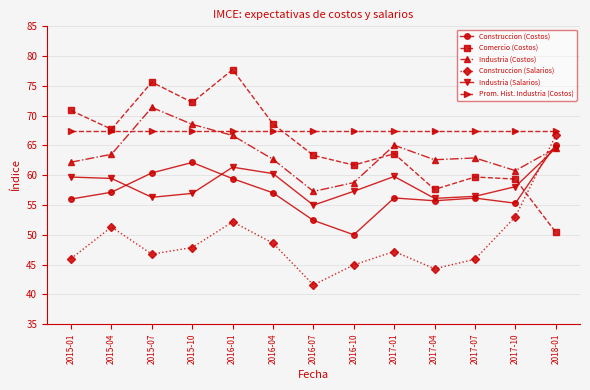

How many values in the Industria (Salarios) series exceed 58?

7